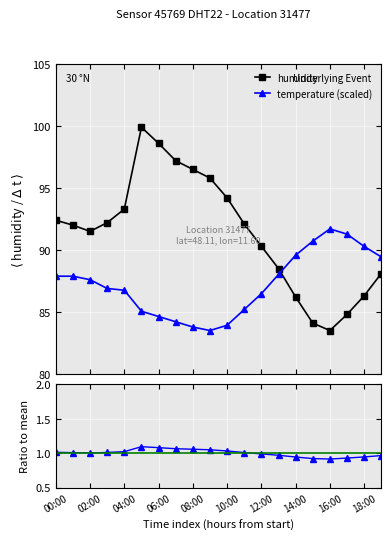

What is the difference between the maximum and minimum values in the ratio humidity/mean series?

0.2